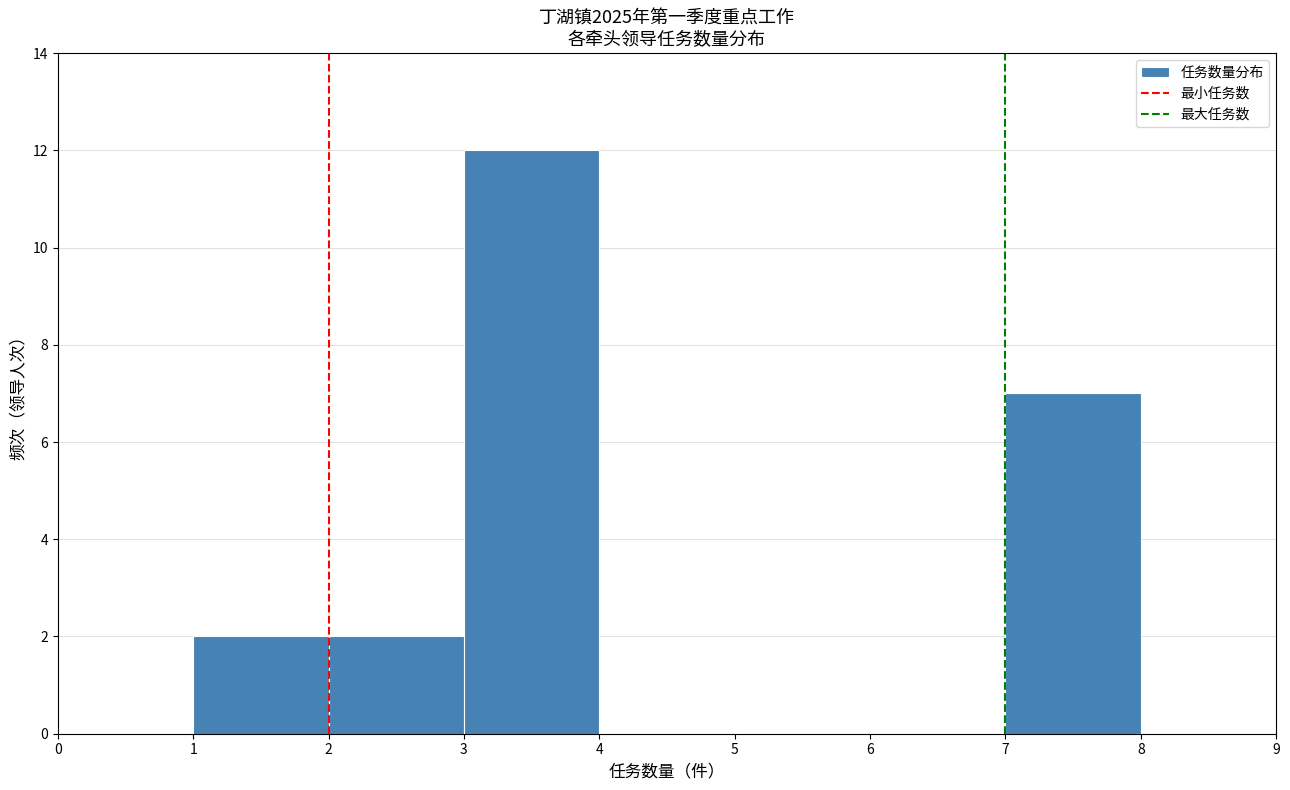

Reading left to right, list every bar in this chart as the range it spans on the x-axis followed by its height. The values are not printed on the chart, so give them approximately, as read against the axis.

1 to 2: 2
2 to 3: 2
3 to 4: 12
4 to 5: 0
5 to 6: 0
6 to 7: 0
7 to 8: 7